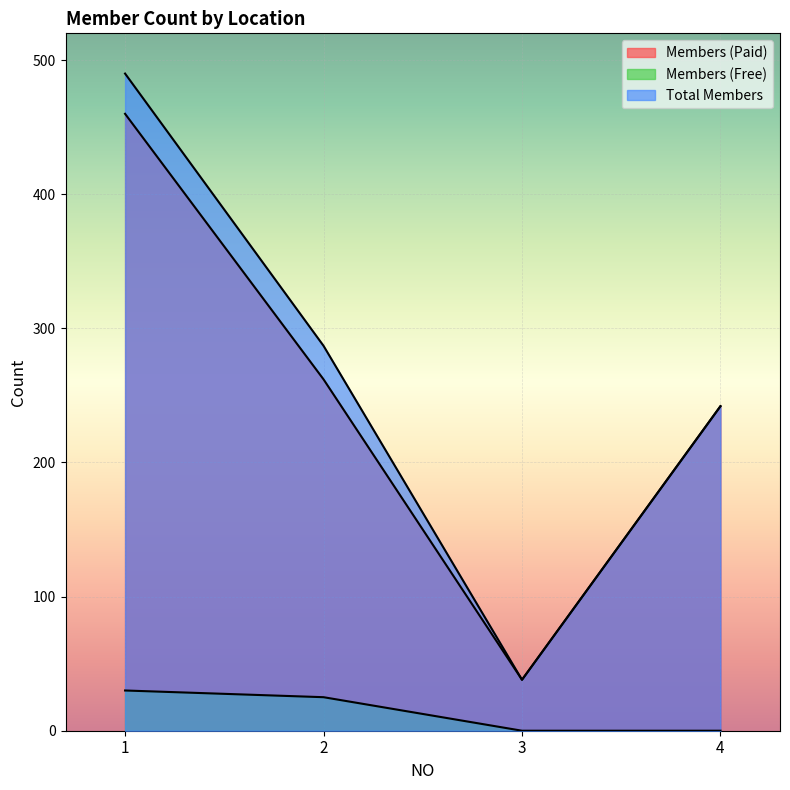

True or false: Total Members has more than 1 points higher than both neighbors.

False